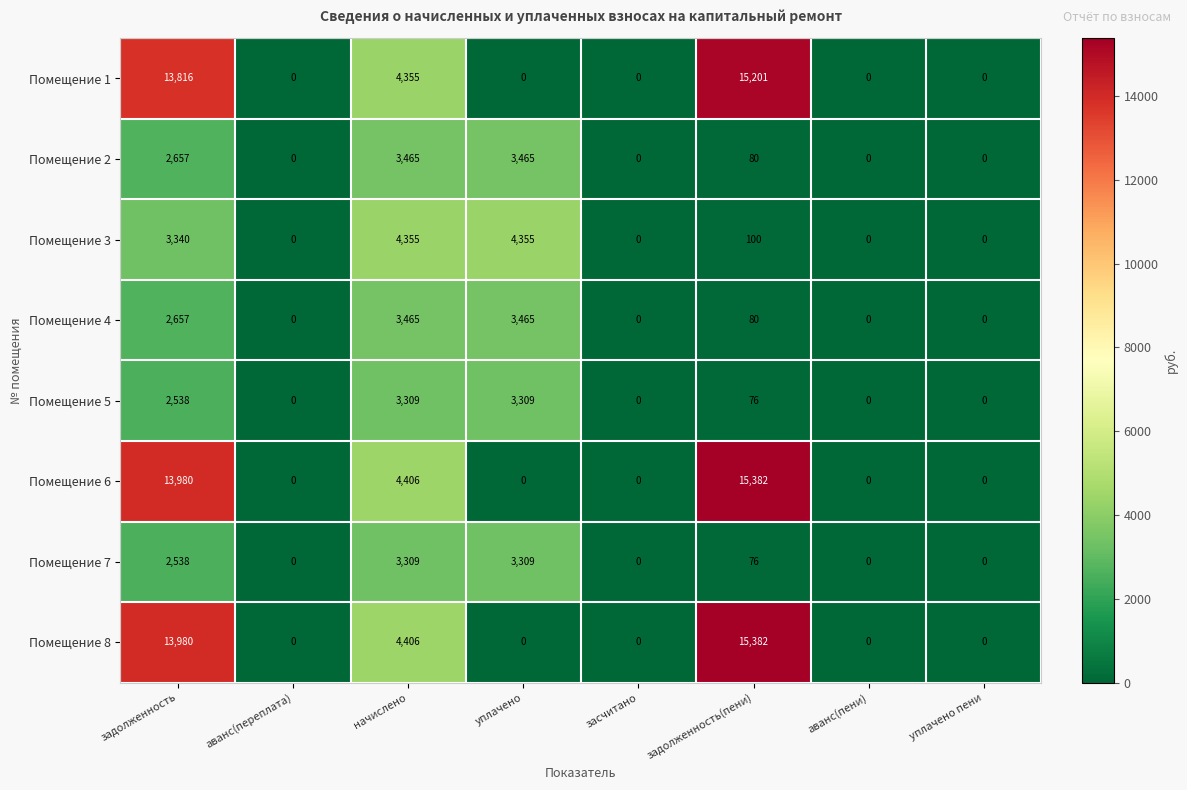

What is the spread (max minus min) of values at задолженность?

11442